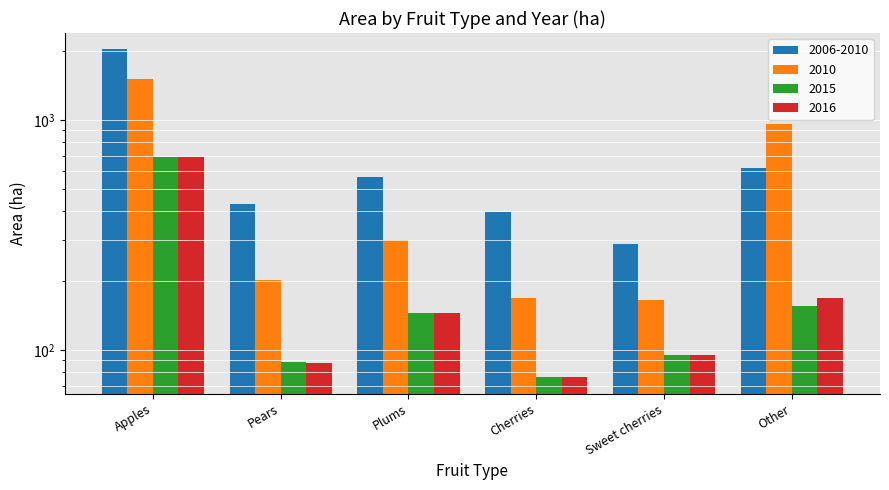

Reading left to right, transcribe all the data shown in this chart.

2006-2010: 2025	431	567	399	289	619
2010: 1510	201	301	168	165	964
2015: 690	89	145	76	95	155
2016: 688	88	145	76	95	168